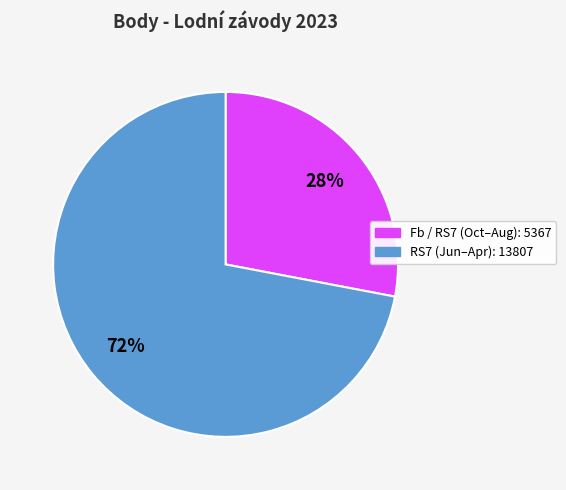

Count the number of slices in the pie.

2